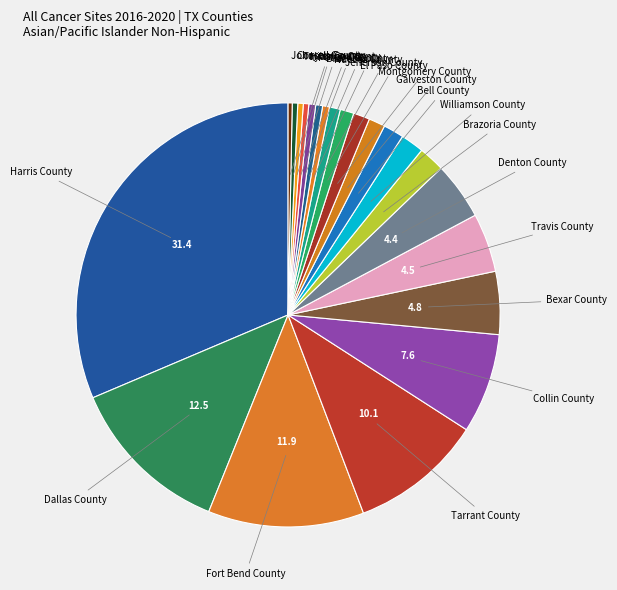

Which category has the biggest portion of the pie?

Harris County